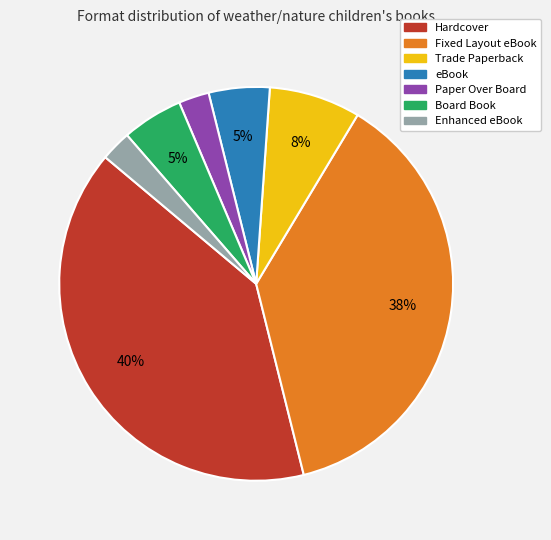

Combined, do Enhanced eBook and Paper Over Board account for over 50%?

No